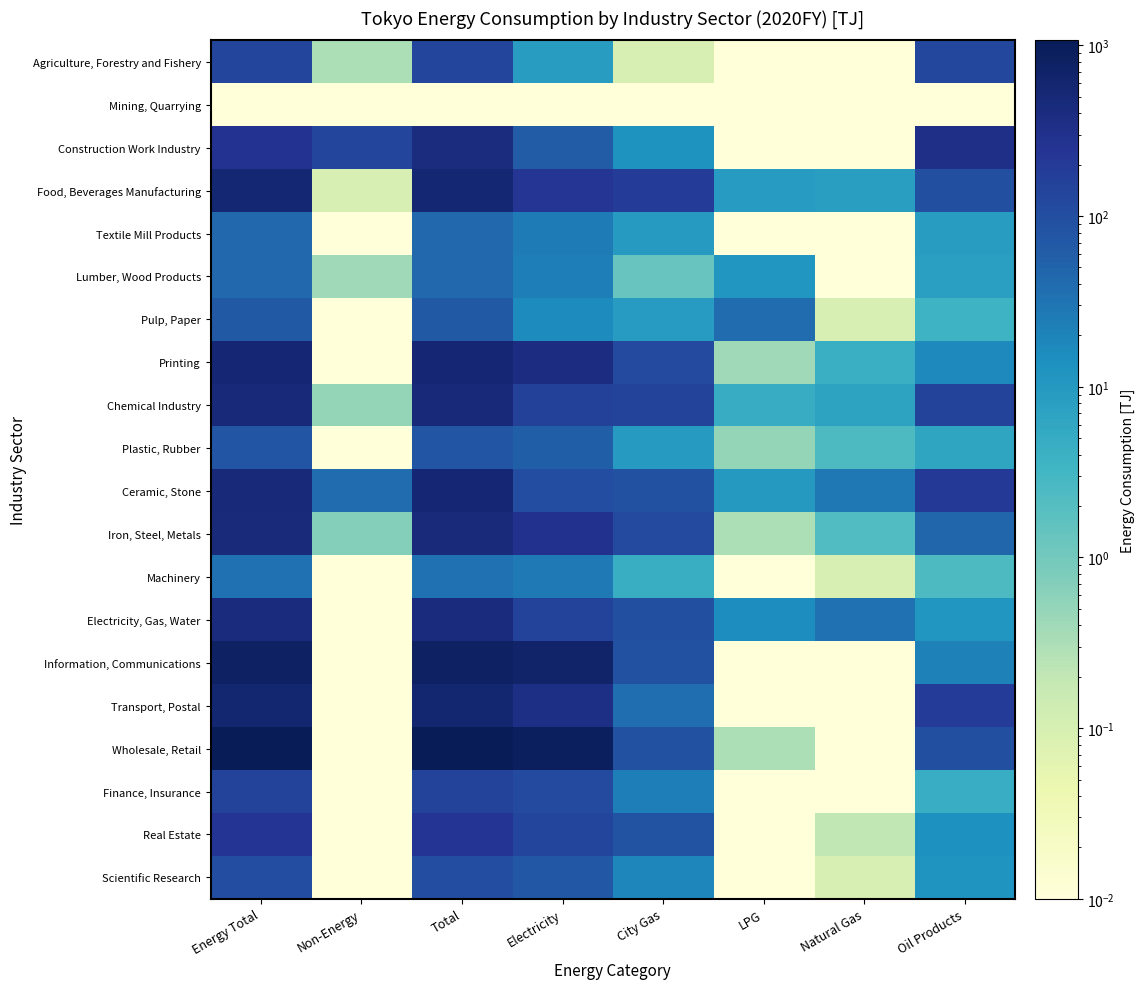

What is the spread (max minus min) of values at Total?

1070.8